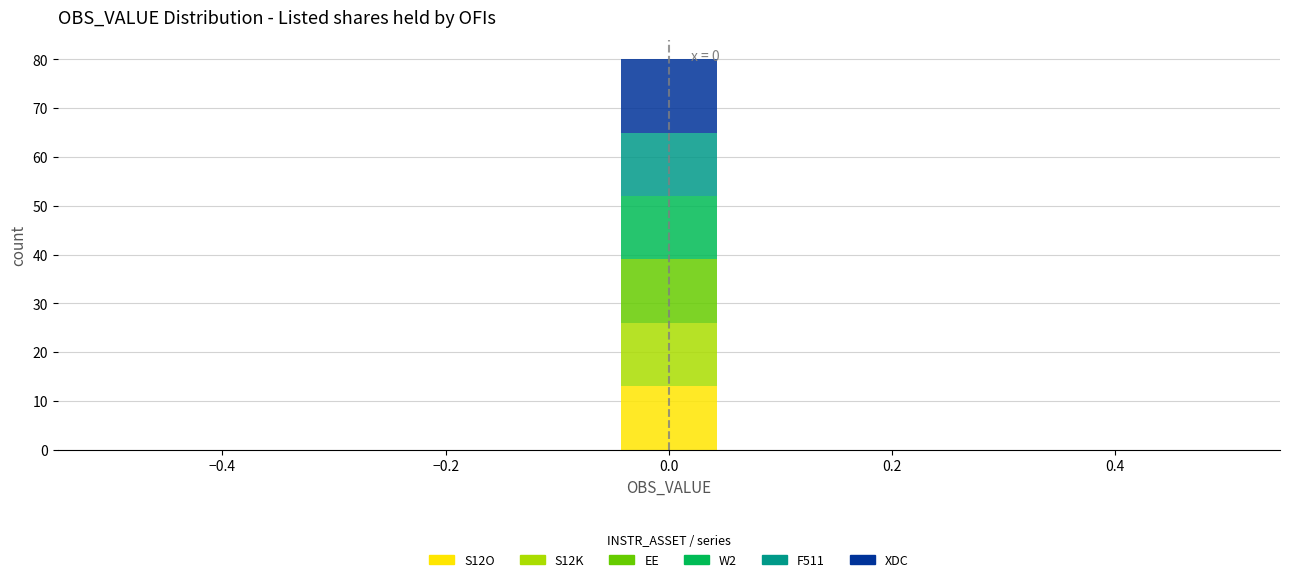

Which range on the x-axis has the tallest stacked bar (by total height)?

-0.04 to 0.04